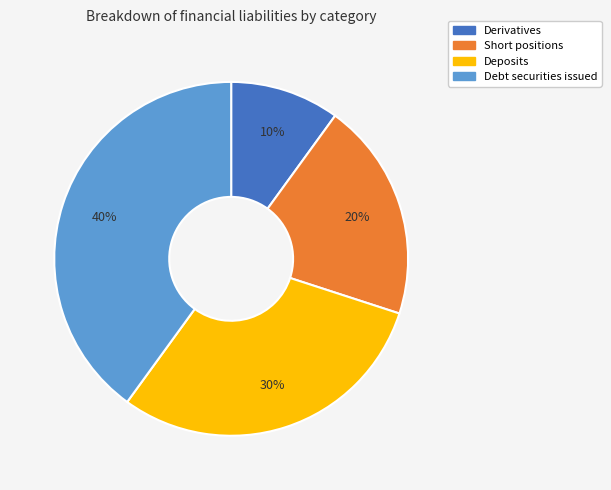

Approximately how many times larger is the value at Short positions compared to Derivatives?

2.0